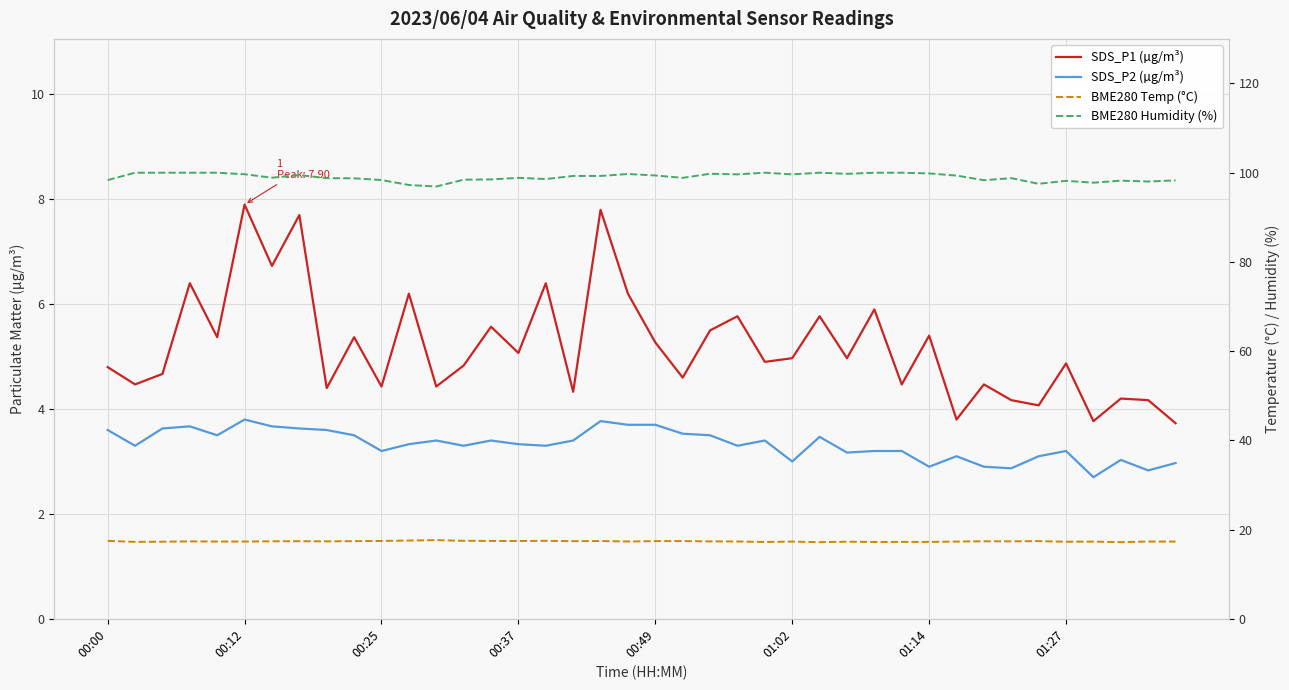

True or false: SDS_P2 (µg/m³) and BME280 Temp (°C) intersect in this chart.

False